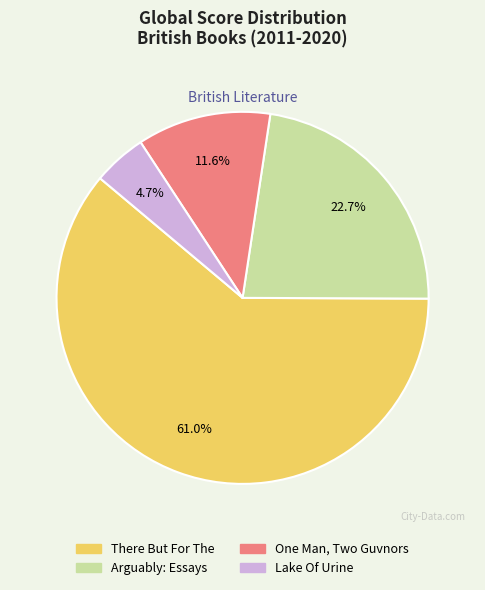

What is the smallest slice in the pie chart?

Lake Of Urine